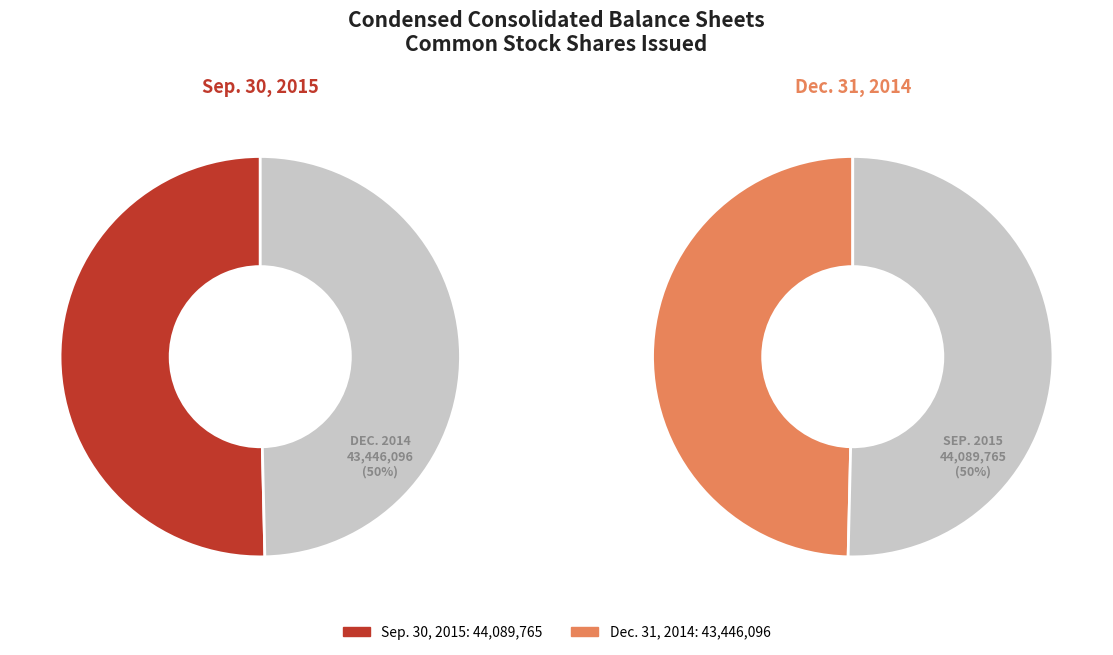

Which category has the smallest portion of the pie?

Common stock, shares issued (Dec. 31, 2014)